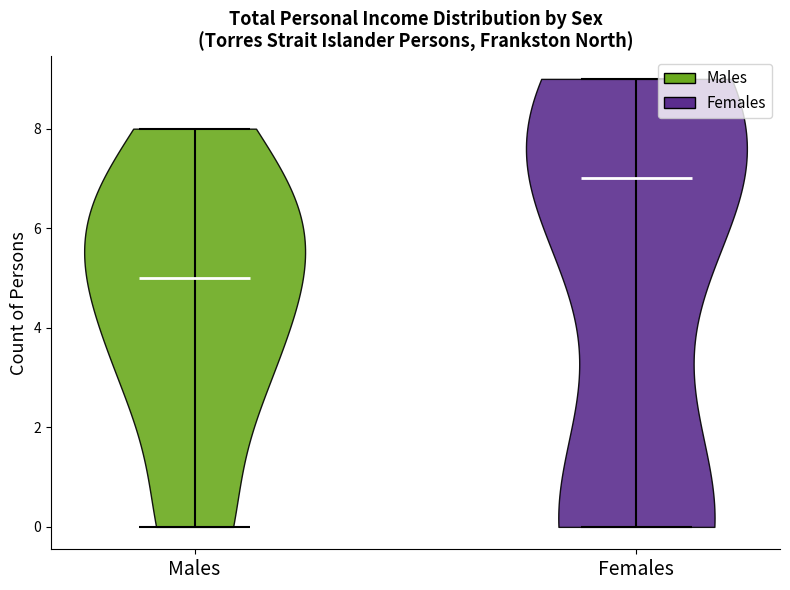

Reading left to right, read every violin against the y-axis: where its median line is, and the lowest and highest points it reaches. The values are not printed on the chart, so give them approximately, as read against the axis.

Males: median line 5, lowest point 0, highest point 8
Females: median line 7, lowest point 0, highest point 9